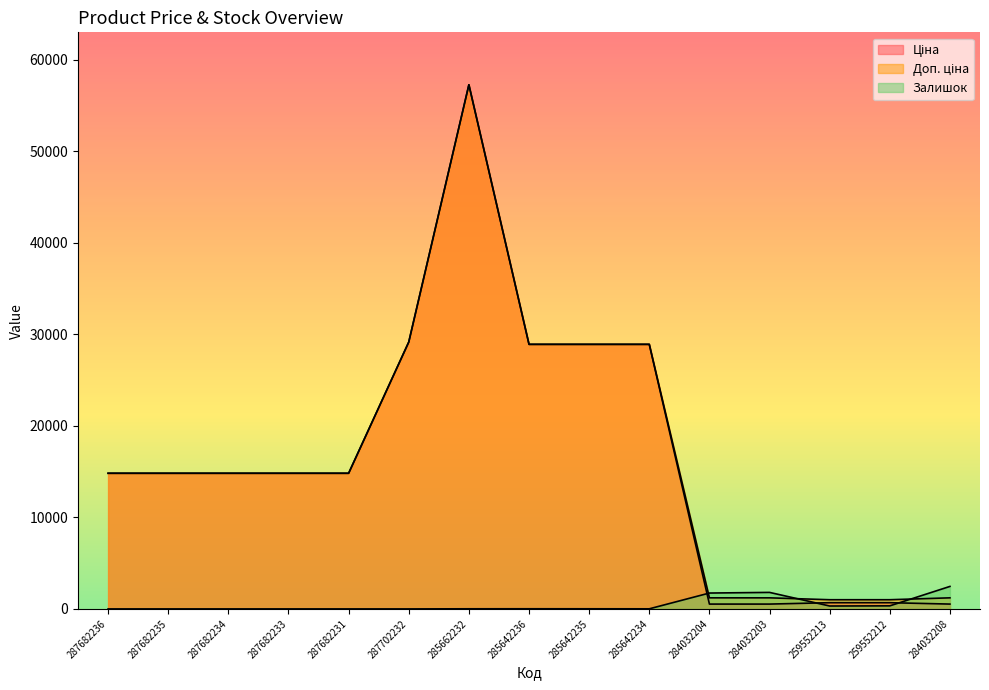

The Доп. ціна series shows 14817.6 at 287682233. True or false?

True